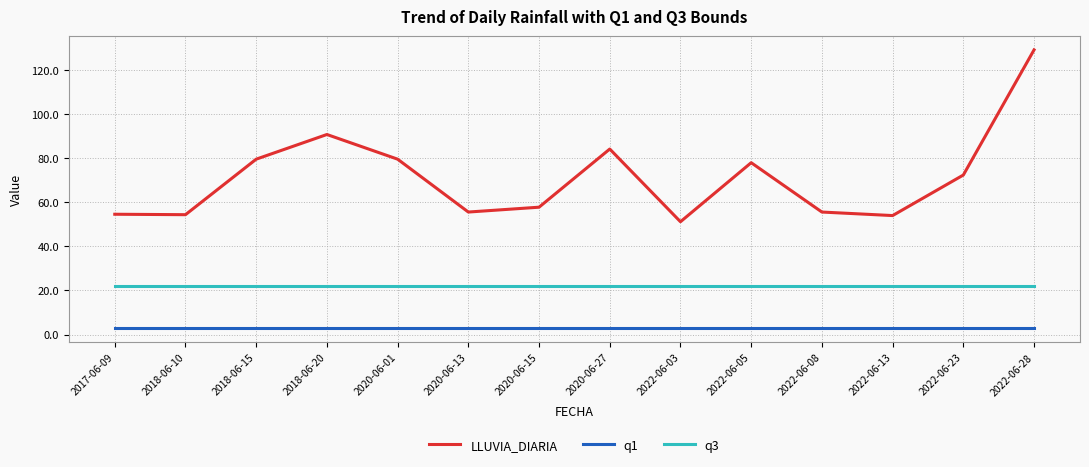

True or false: q3 and q1 intersect in this chart.

False